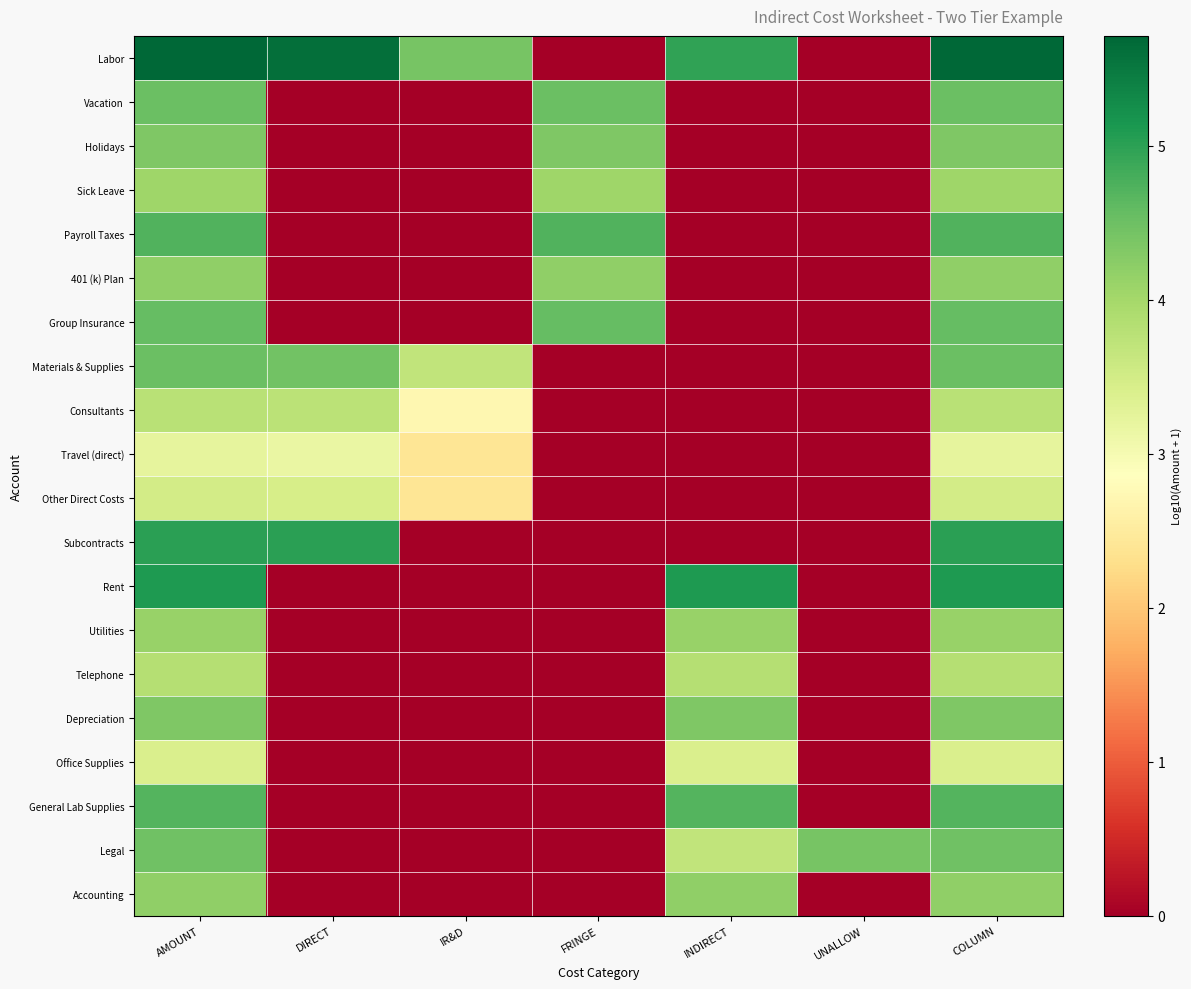

Which series changed the most between INDIRECT and COLUMN?

Subcontracts